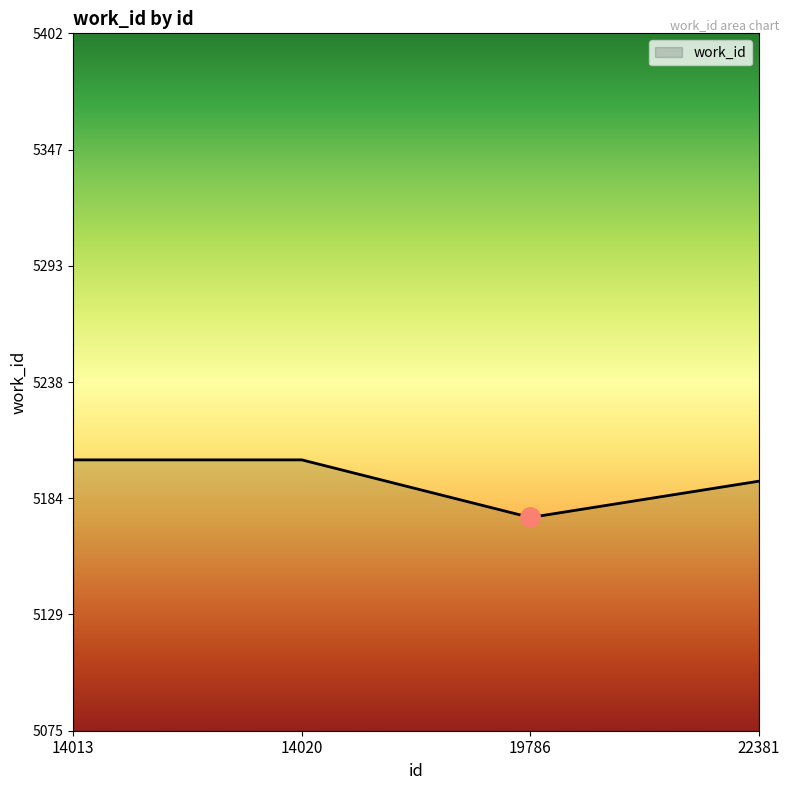

What is the difference between the second highest and second lowest values?

10